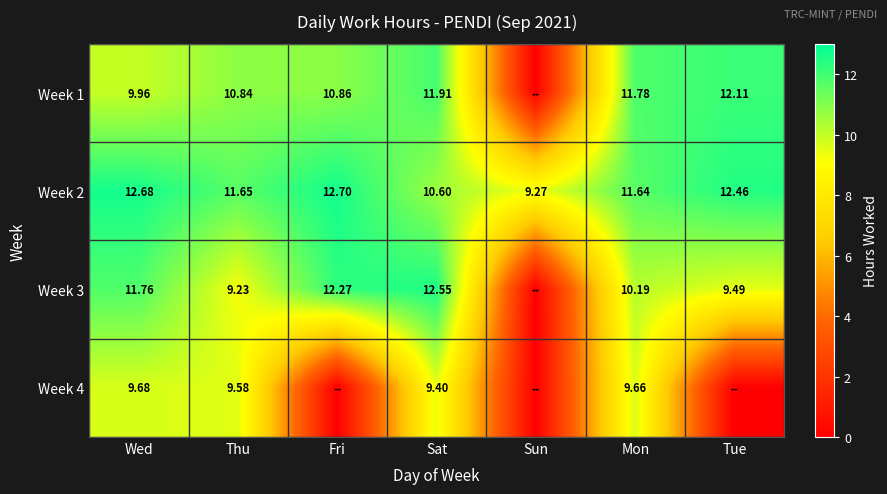

Is the value of Week 3 at Thu greater than the value of Week 2 at Mon?

No